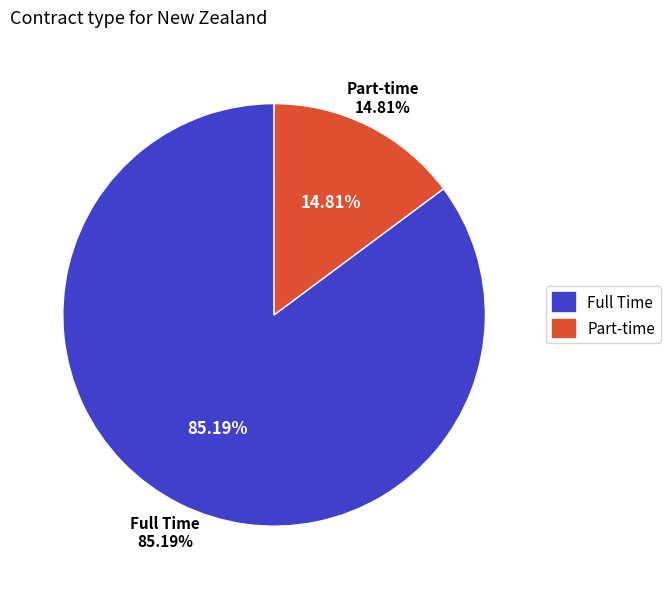

How many segments does this pie chart have?

2